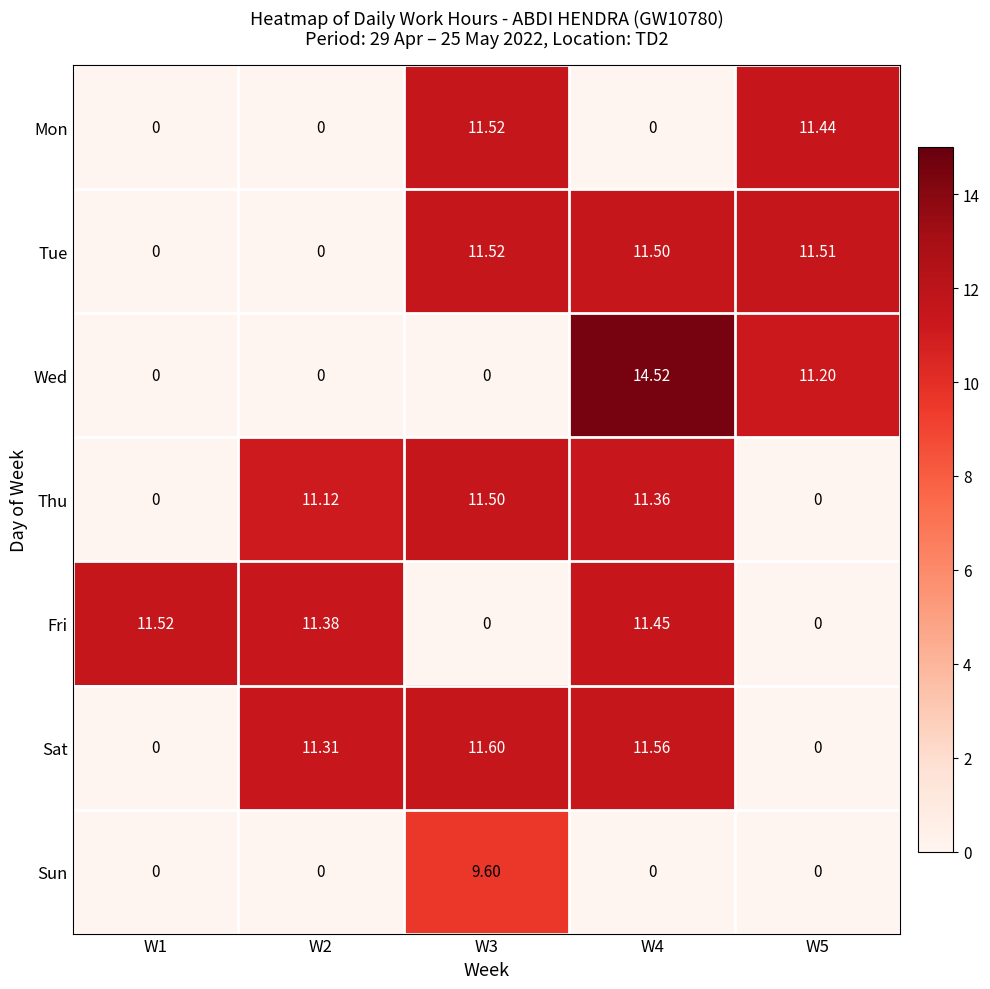

Which series has the largest range (max minus min)?

Wed